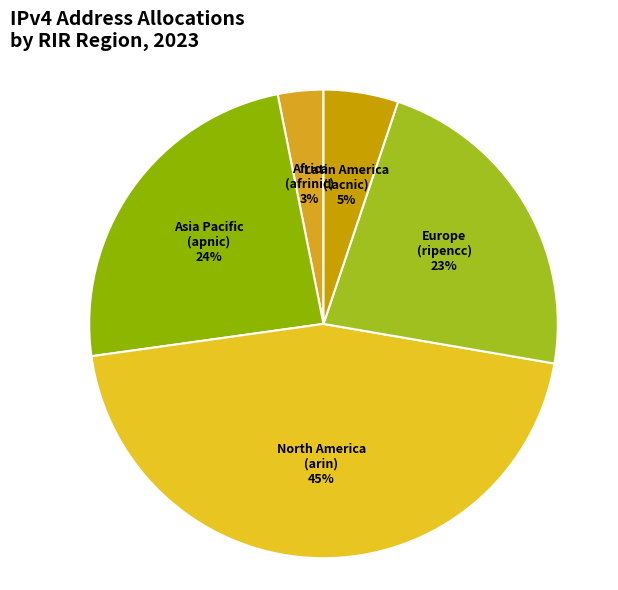

Rank the categories by value from lowest to highest.

Africa (afrinic), Latin America (lacnic), Europe (ripencc), Asia Pacific (apnic), North America (arin)